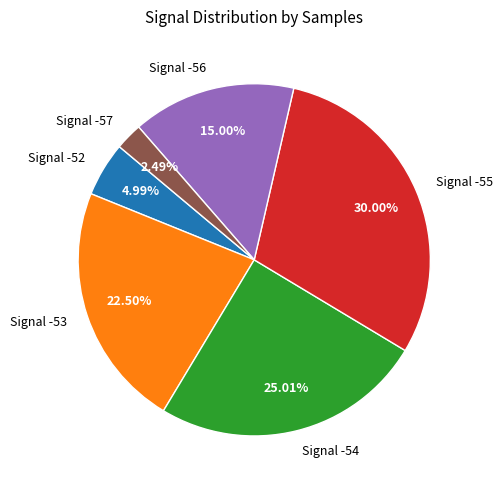

Does Signal -52 represent more than half of the total?

No